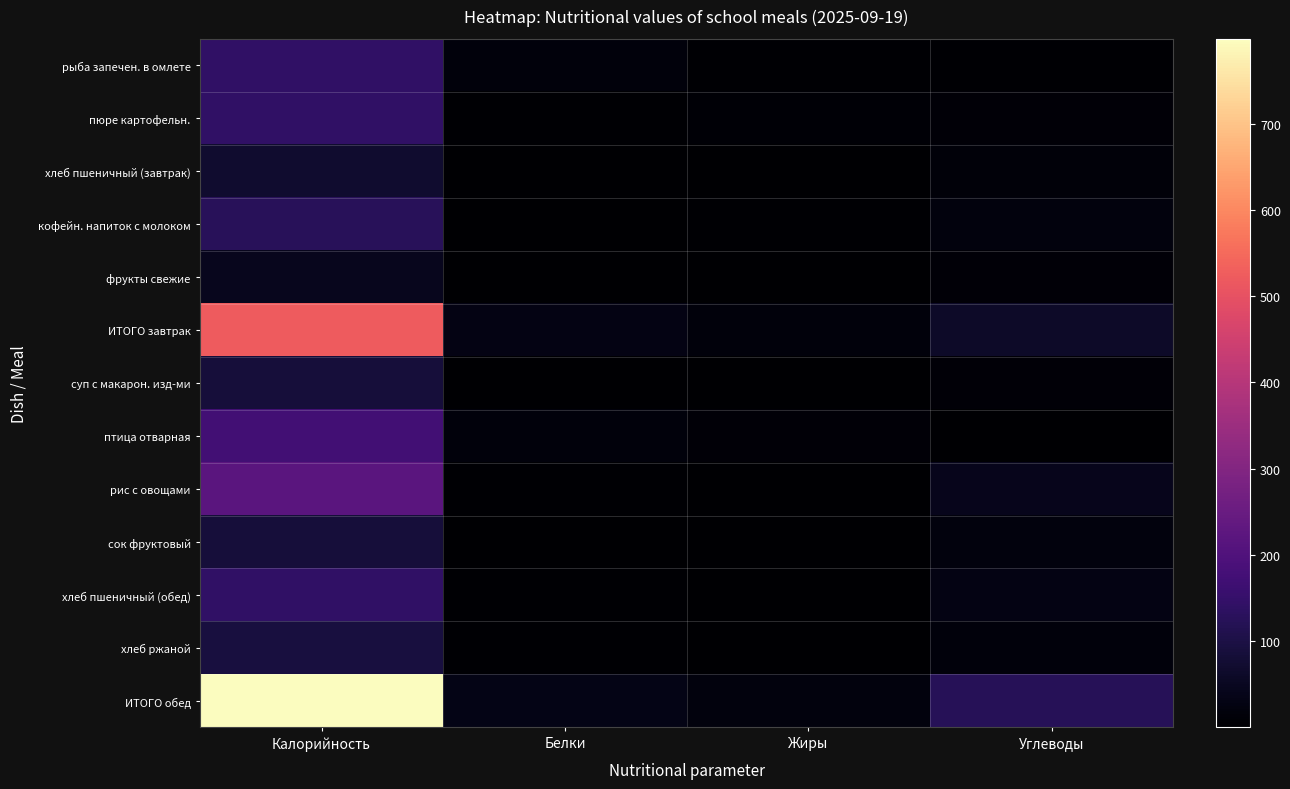

List the series in order of their peak value, highest first.

ИТОГО обед, ИТОГО завтрак, рис с овощами, птица отварная, рыба запечен. в омлете, пюре картофельн., хлеб пшеничный (обед), кофейн. напиток с молоком, хлеб ржаной, сок фруктовый, суп с макарон. изд-ми, хлеб пшеничный (завтрак), фрукты свежие